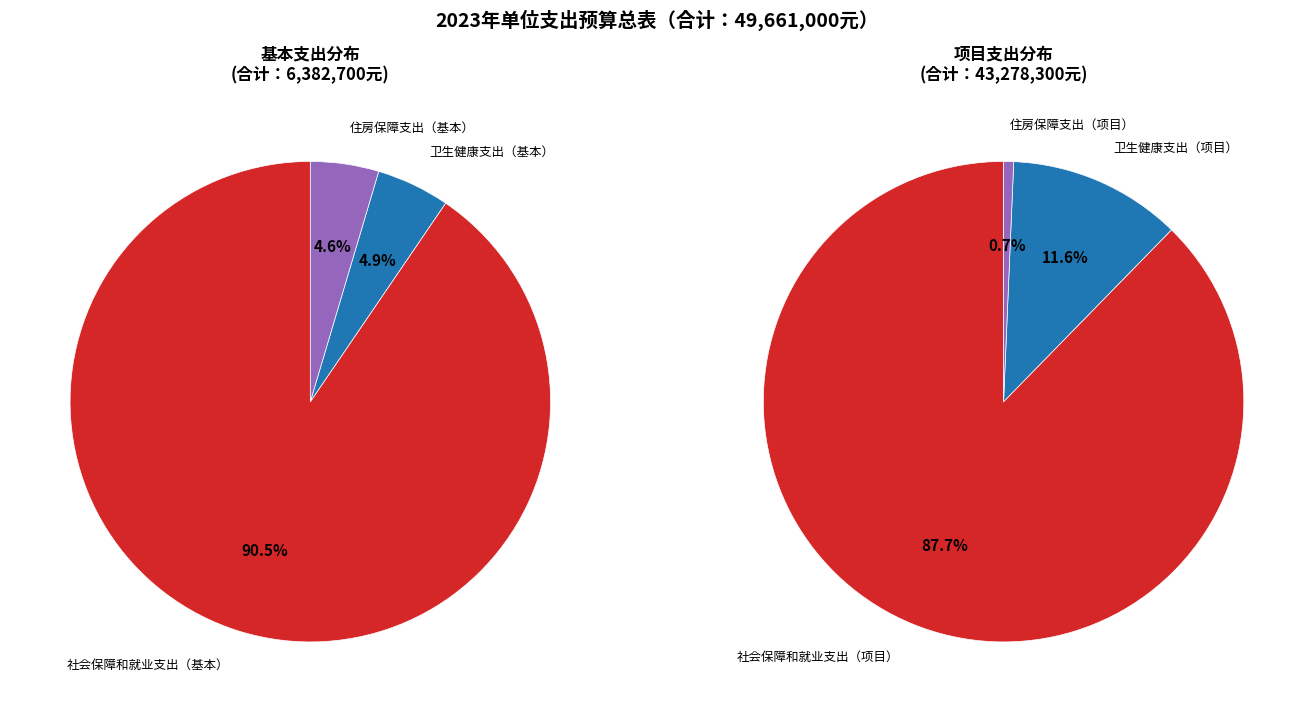

To the nearest percent, what is the combined percentage of 社会保障和就业支出 and 住房保障支出?

89%